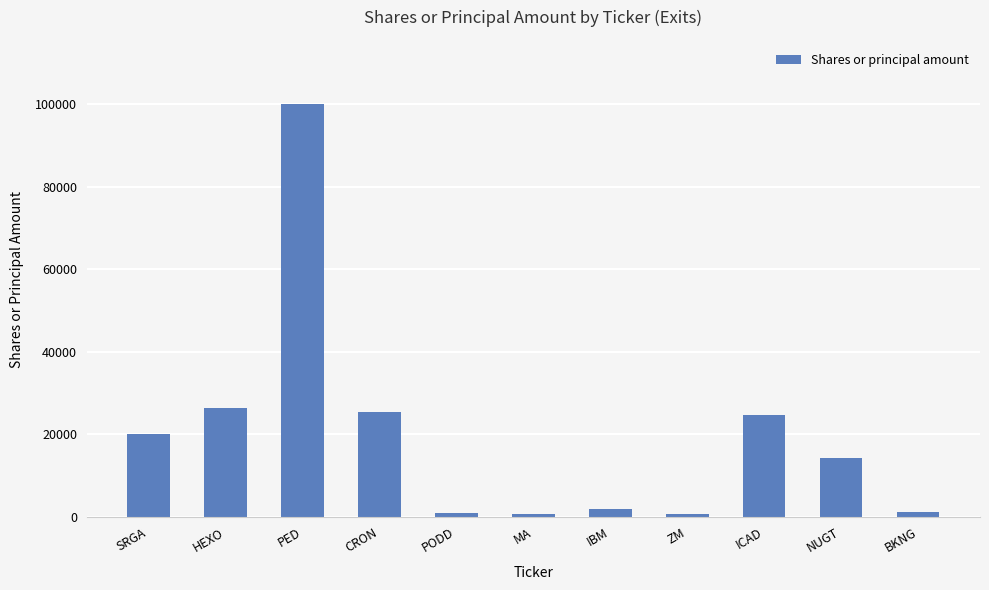

What is the label of the 5th bar from the right?

IBM